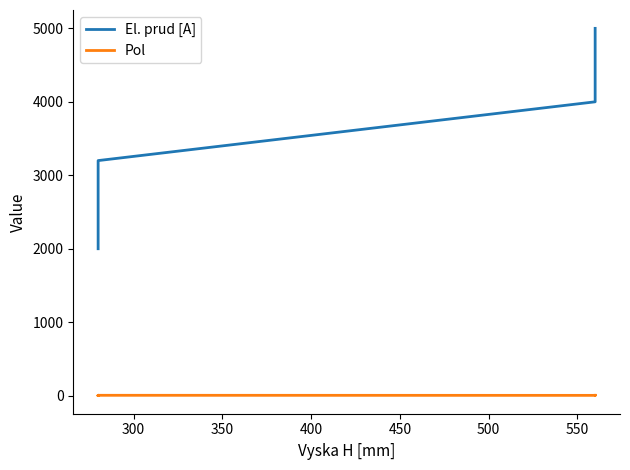

Between 350 and 500, which is larger?

500